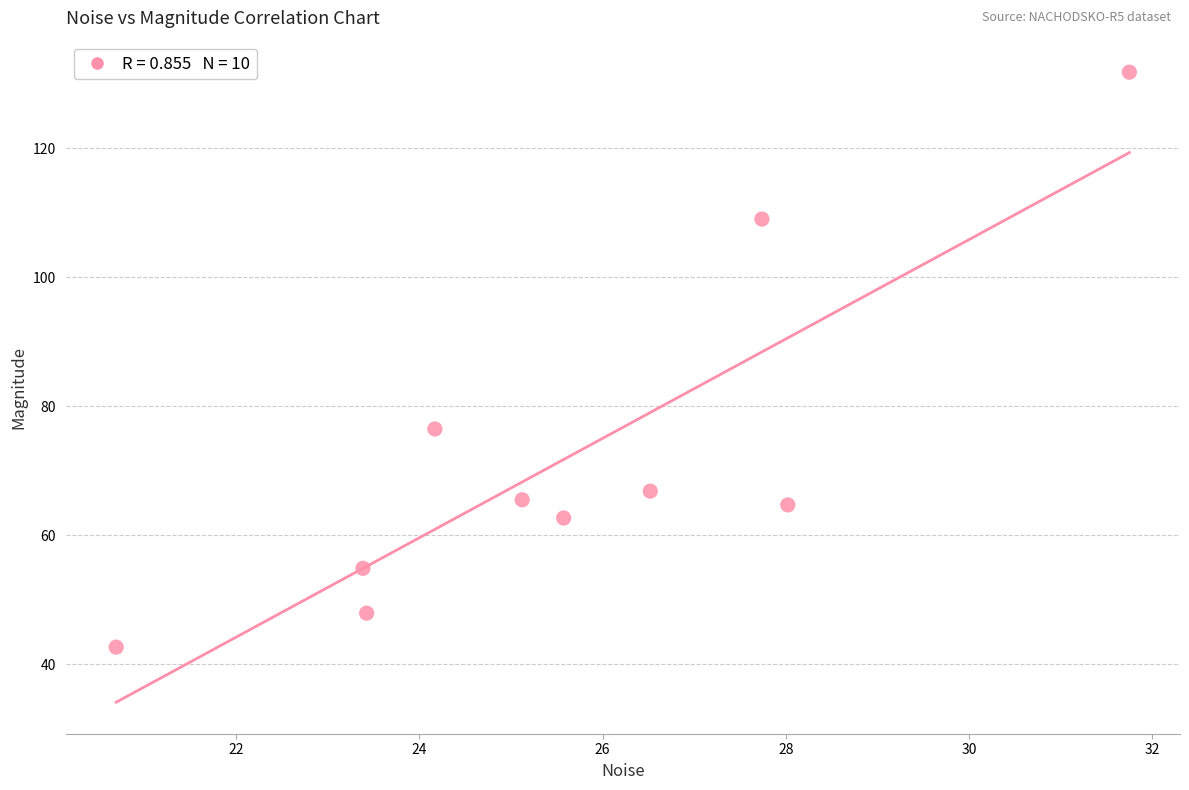

What is the average X value?

25.6